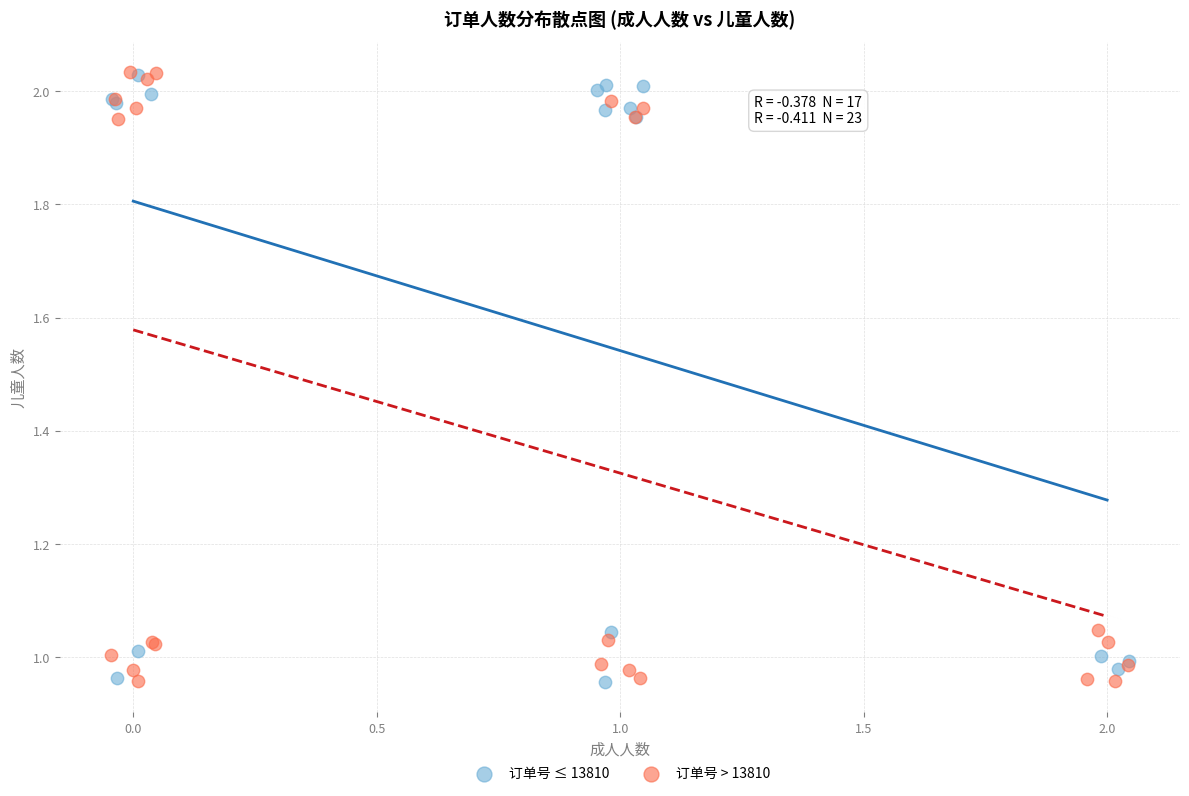

What are all the series names shown in the legend?

订单号 ≤ 13810, 订单号 > 13810